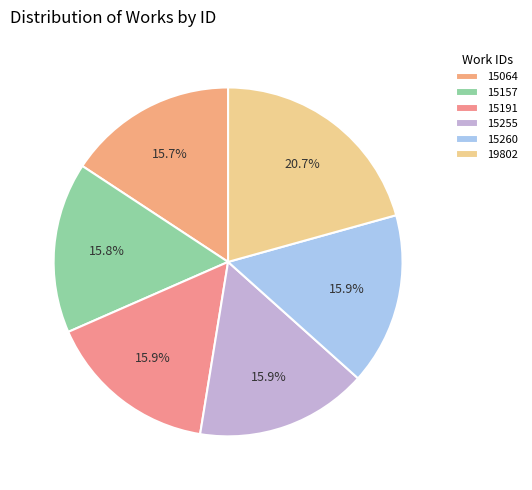

What portion of the pie excludes 15191?

84.1%